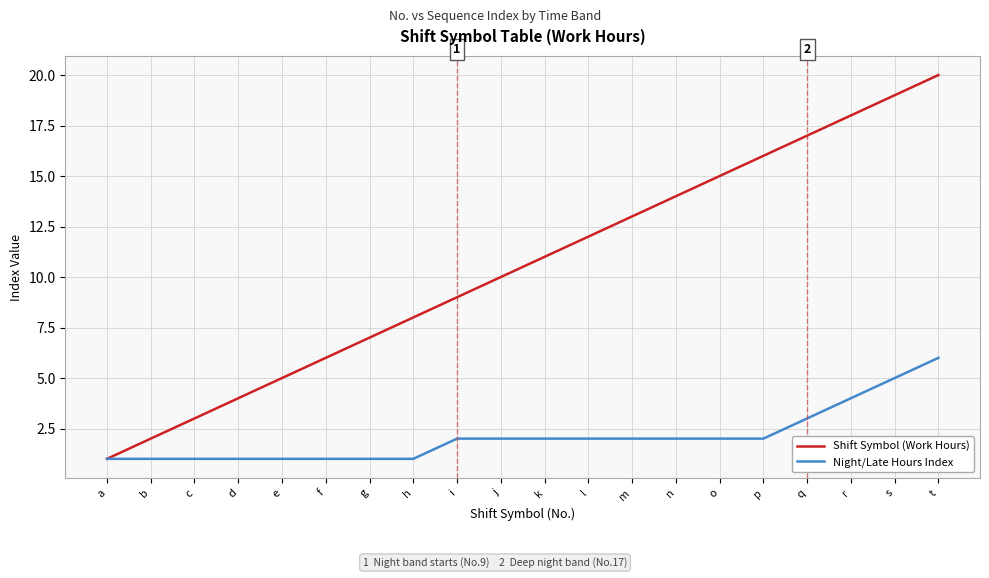

Reading left to right, transcribe all the data shown in this chart.

Shift Symbol (Work Hours): 1	2	3	4	5	6	7	8	9	10	11	12	13	14	15	16	17	18	19	20
Night/Late Hours Index: 1	1	1	1	1	1	1	1	2	2	2	2	2	2	2	2	3	4	5	6